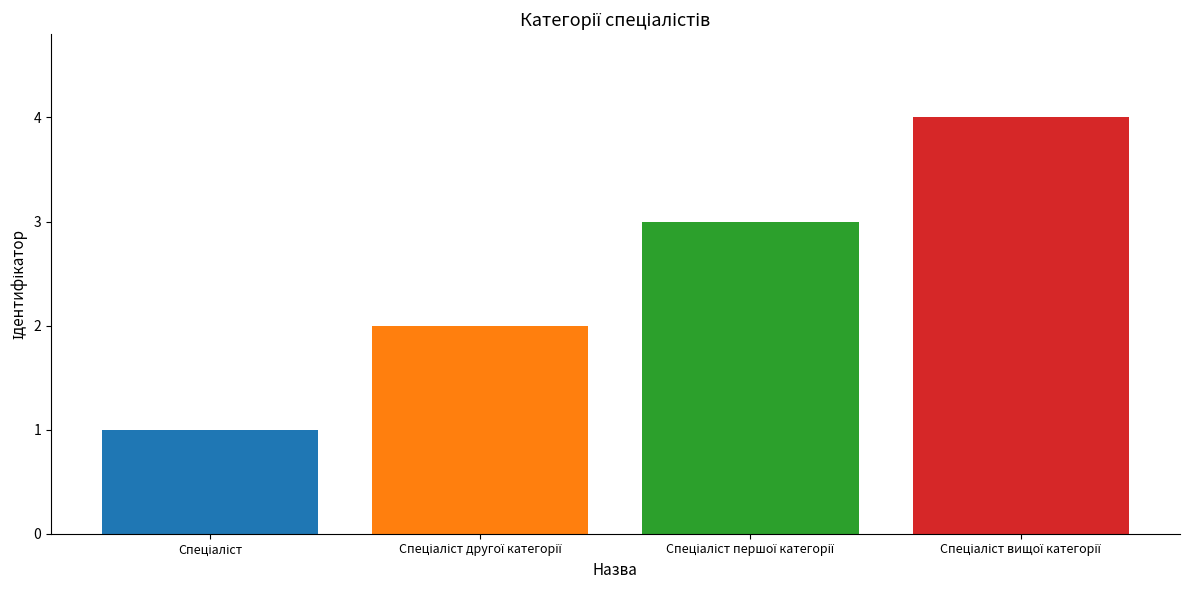

How many bars are there in total?

4